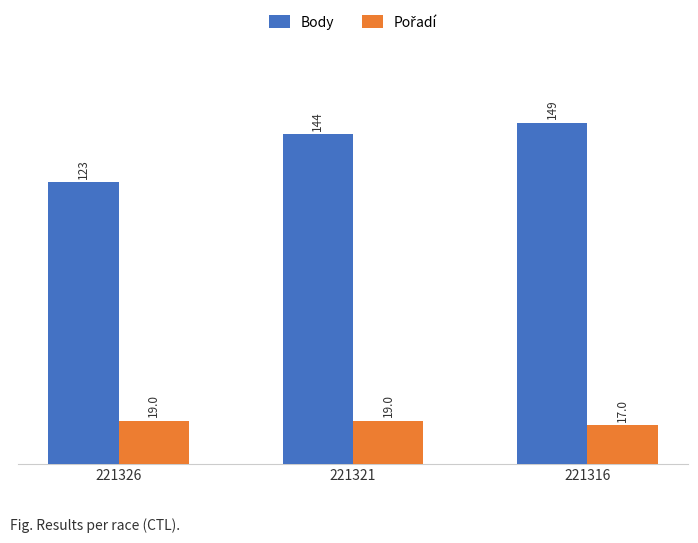

What is the value of the Body bar at the 1st from the left?

123